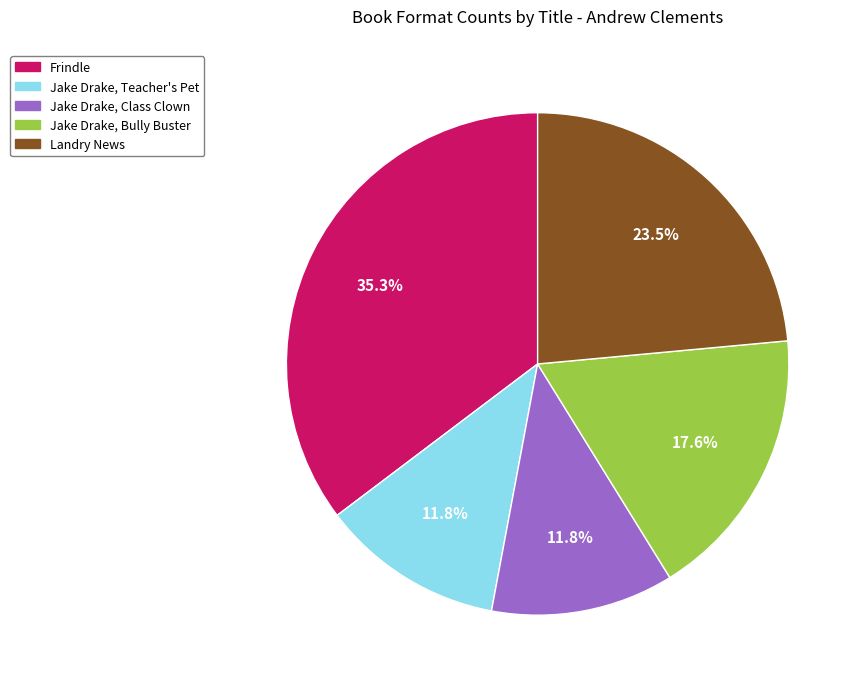

What is the largest slice in the pie chart?

Frindle